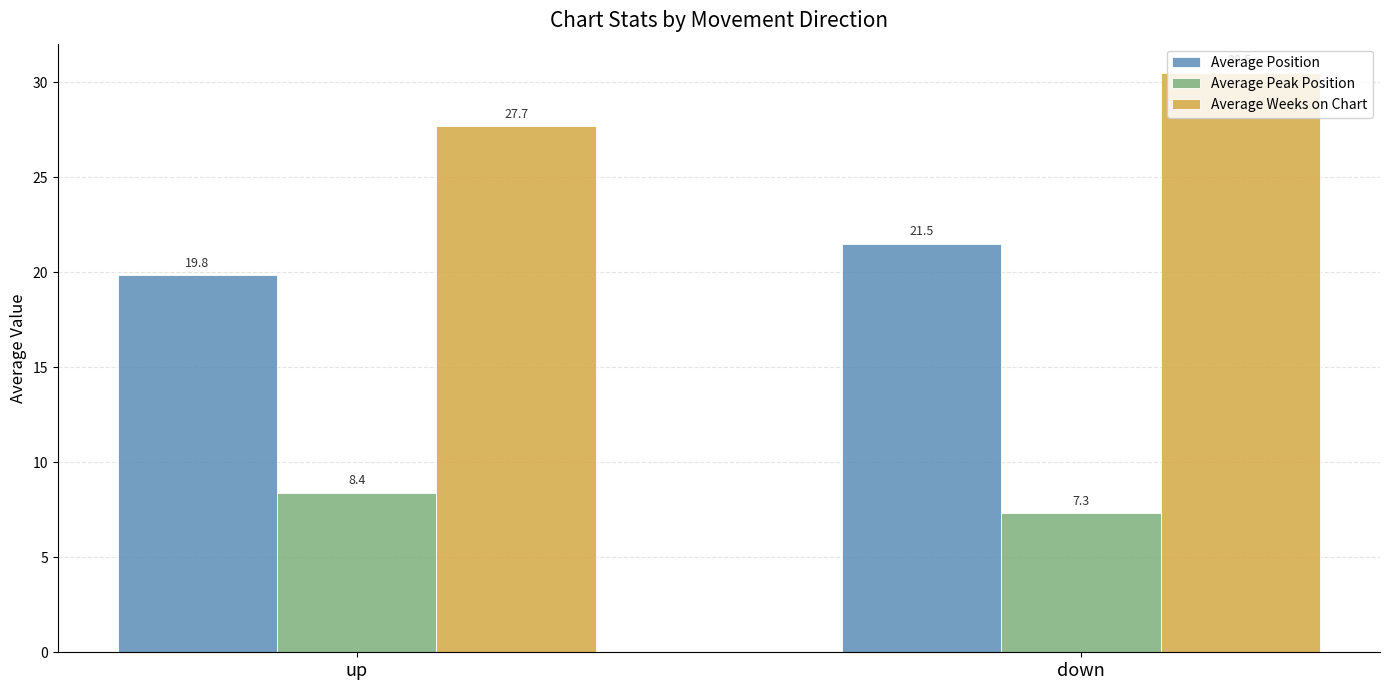

What is the sum of all Average Position values?

41.3